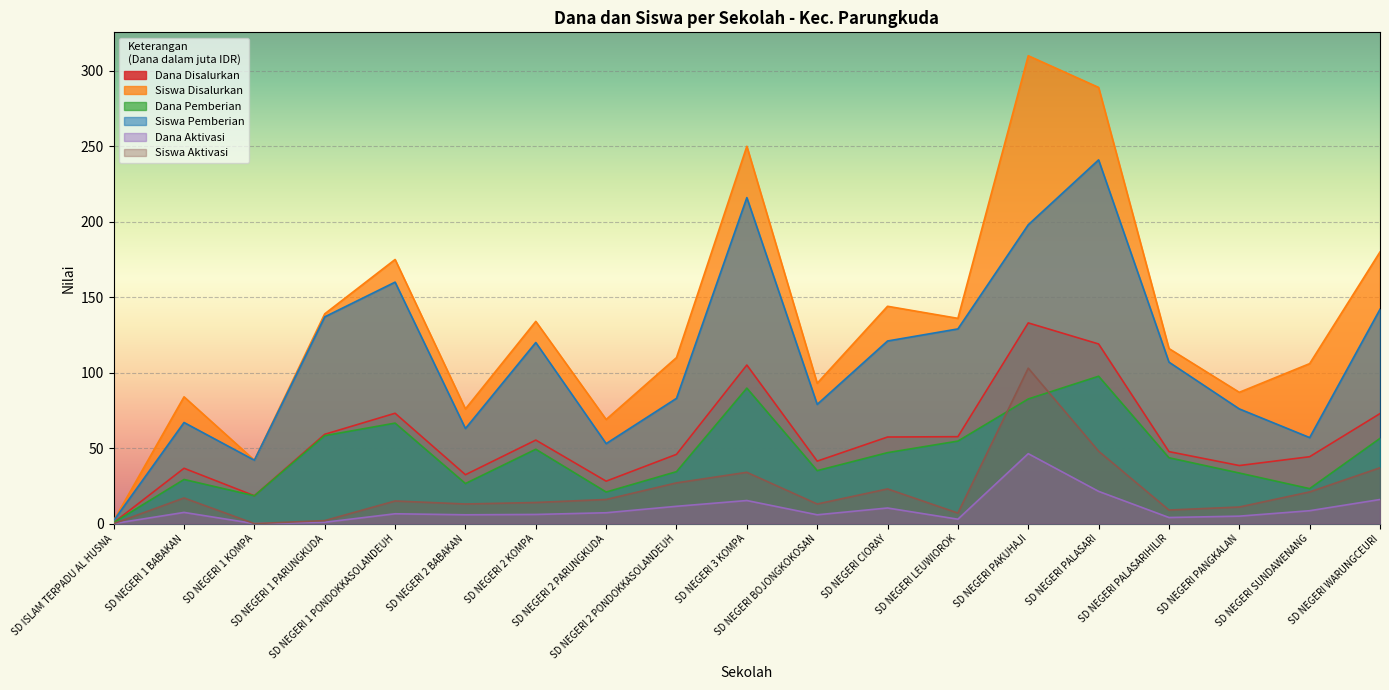

Reading left to right, extract all data points from this chart.

Dana Disalurkan: 0.7	36.7	18.4	59.2	73.1	32.4	55.4	28.1	45.9	105.1	41.4	57.4	57.6	133.0	119.0	47.7	38.5	44.3	72.9
Siswa Disalurkan: 2.0	84.0	42.0	139.0	175.0	76.0	134.0	69.0	110.0	250.0	93.0	144.0	136.0	310.0	289.0	116.0	87.0	106.0	180.0
Dana Pemberian: 0.7	29.2	18.4	58.3	66.6	26.6	49.3	20.9	34.4	89.8	35.1	47.0	54.7	82.6	97.7	43.6	33.5	23.2	56.5
Siswa Pemberian: 2.0	67.0	42.0	137.0	160.0	63.0	120.0	53.0	83.0	216.0	79.0	121.0	129.0	198.0	241.0	107.0	76.0	57.0	142.0
Dana Aktivasi: 0.0	7.4	0.0	0.9	6.5	5.8	6.1	7.2	11.5	15.3	5.8	10.3	2.9	46.4	21.4	4.0	5.0	8.6	16.0
Siswa Aktivasi: 0.0	17.0	0.0	2.0	15.0	13.0	14.0	16.0	27.0	34.0	13.0	23.0	7.0	103.0	48.0	9.0	11.0	21.0	37.0